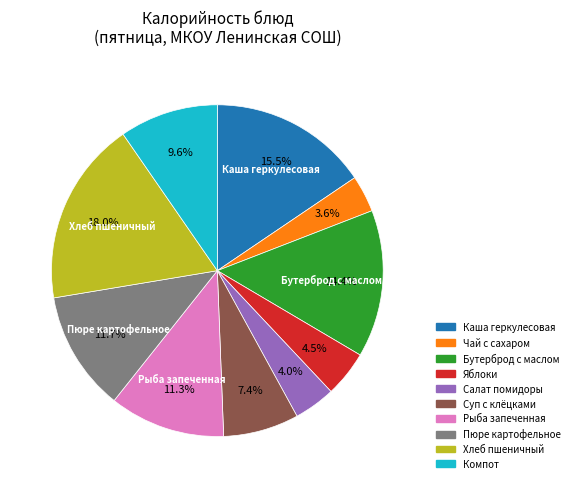

Is there a majority slice in this chart?

No